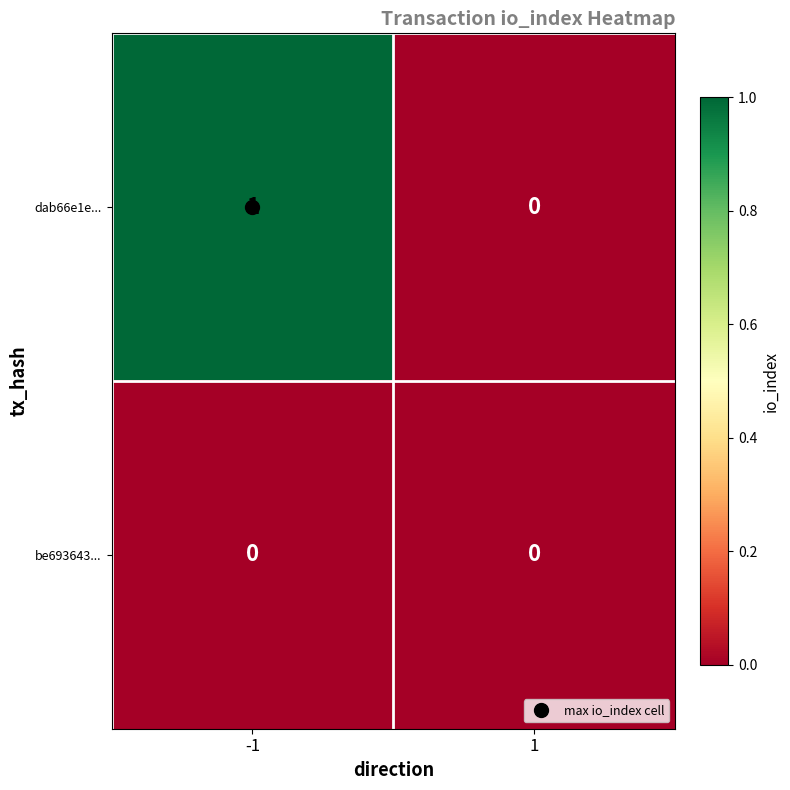

What is the maximum value shown in the chart?

1